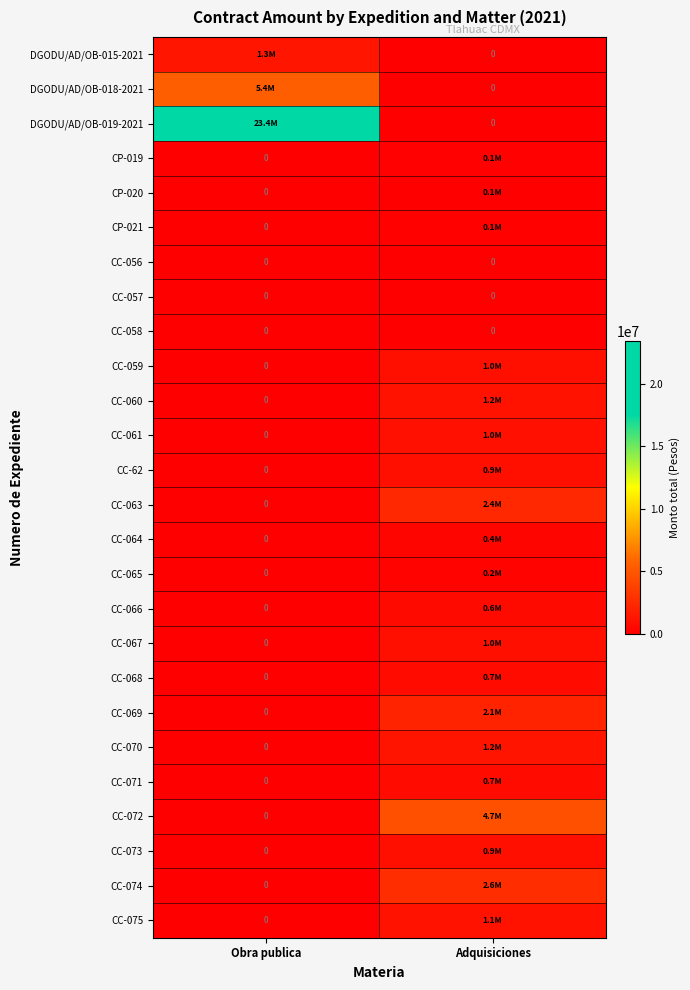

At which category is the sum across all series the highest?

Obra publica